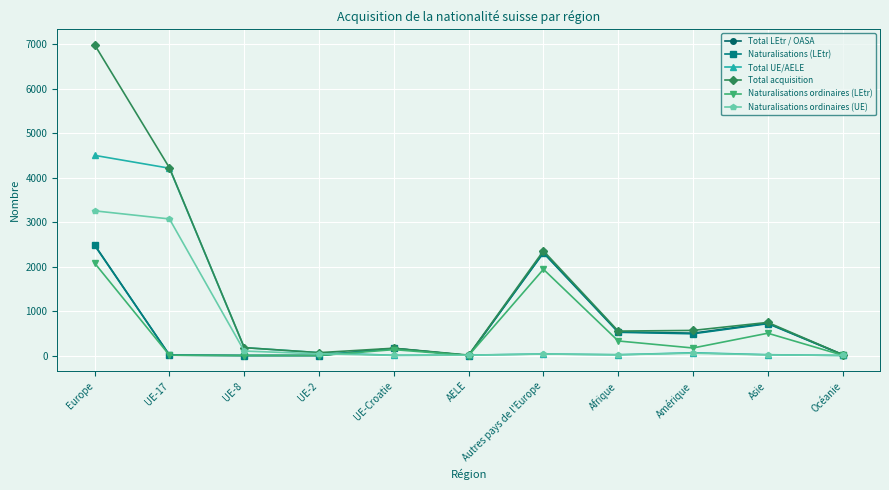

What are all the series names shown in the legend?

Total LEtr / OASA, Naturalisations (LEtr), Total UE/AELE, Total acquisition, Naturalisations ordinaires (LEtr), Naturalisations ordinaires (UE)